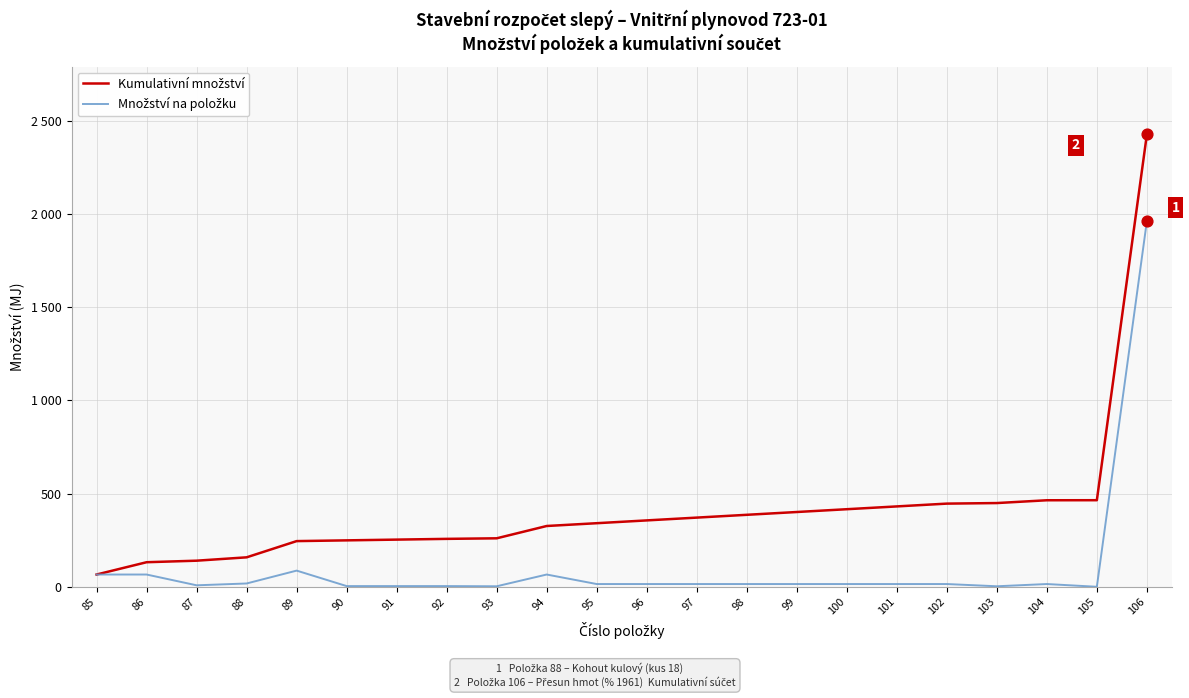

Is this an area chart (filled region under the line)?

No